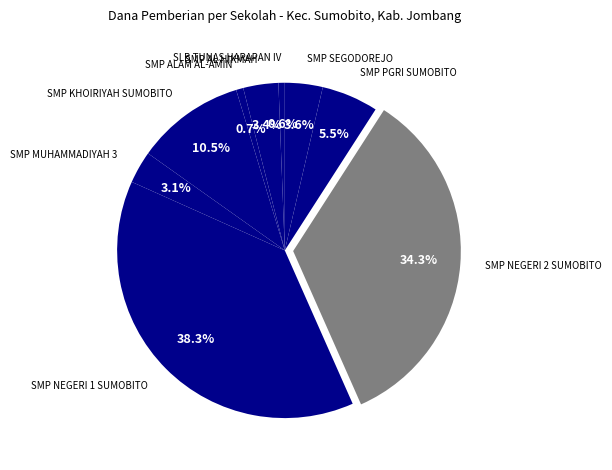

How many slices are in this pie chart?

9